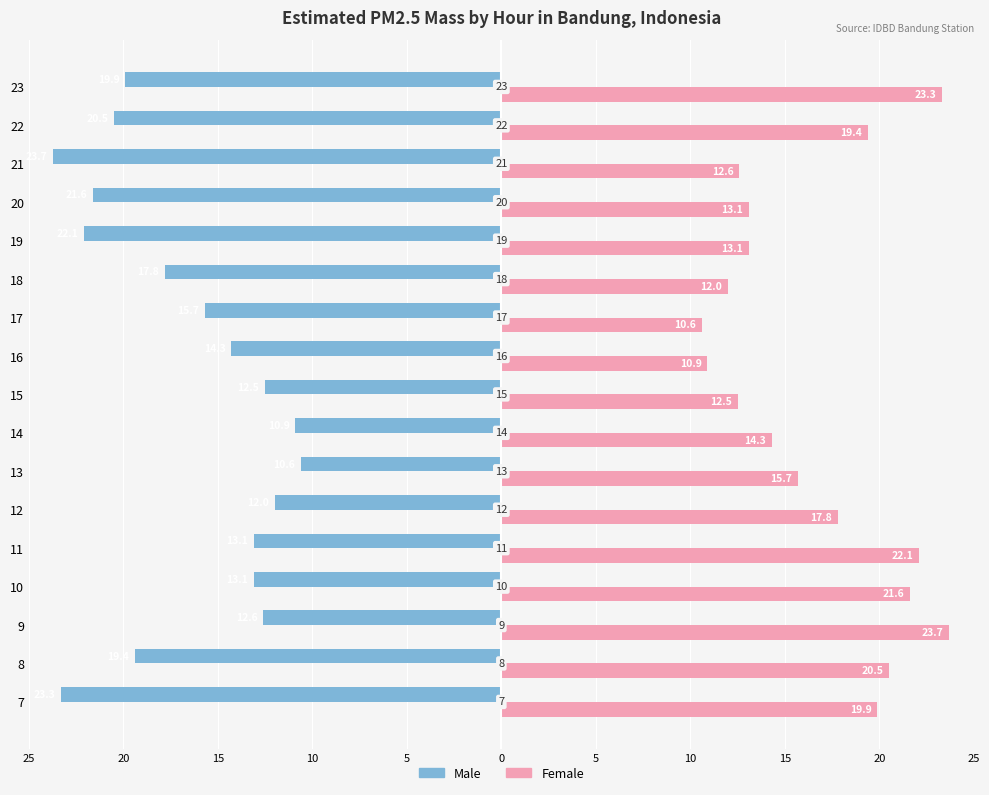

What are all the series names shown in the legend?

Male, Female